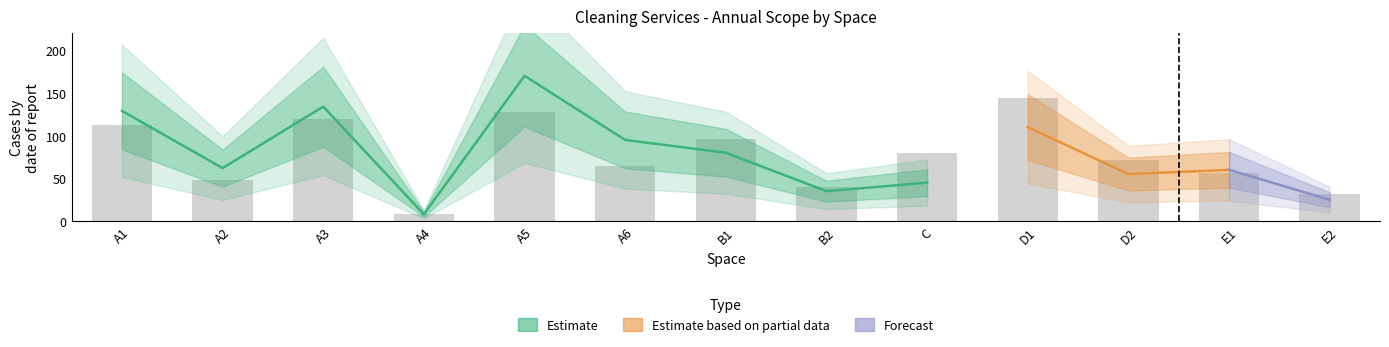

Does the chart contain stacked bars?

No